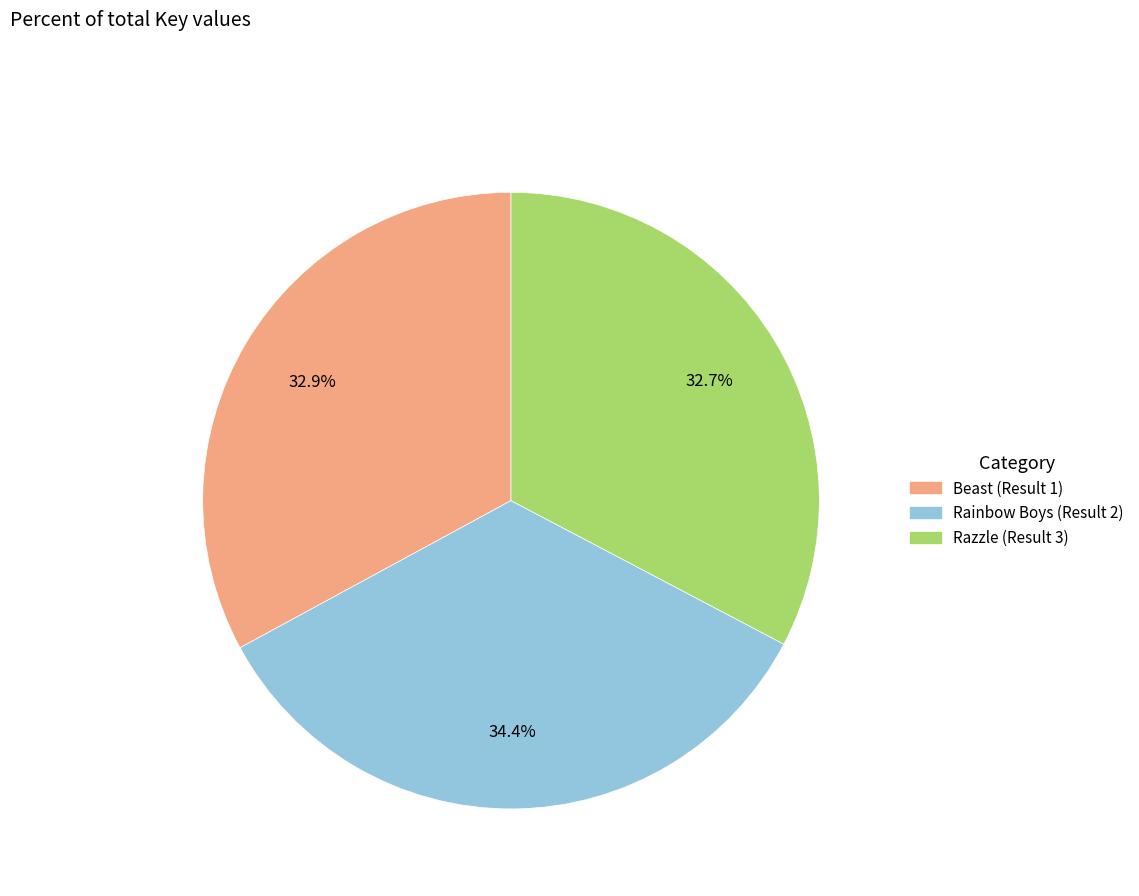

To the nearest percent, what portion does Razzle (Result 3) represent?

33%